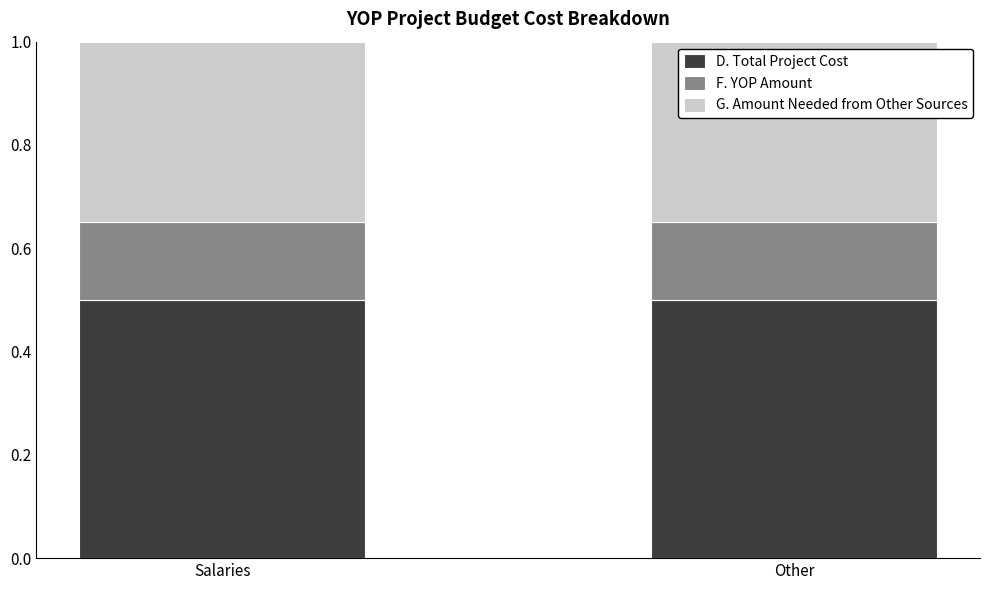

What is the highest value of the D. Total Project Cost series?

0.5